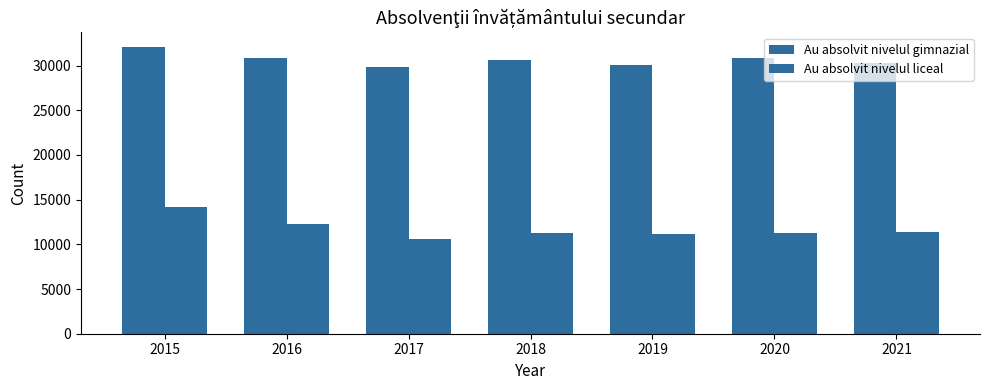

How many data points in Au absolvit nivelul gimnazial are less than 30572?

3